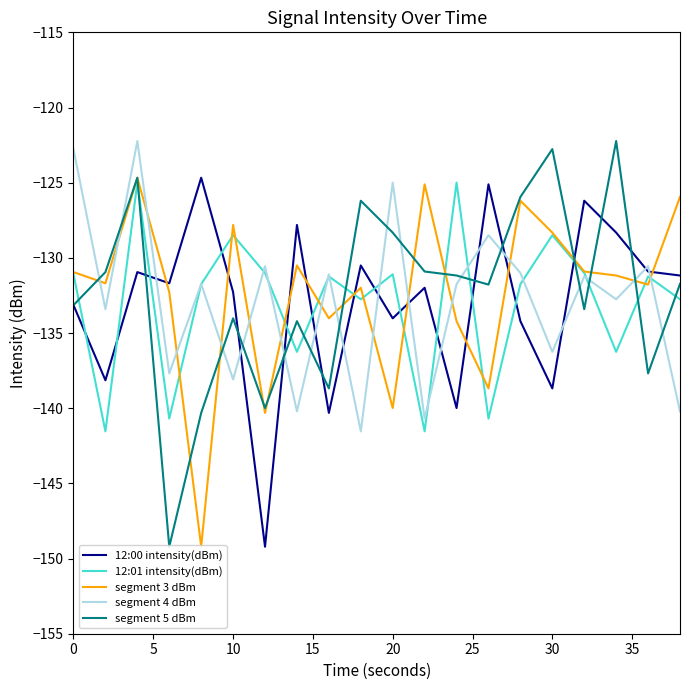

What is the lowest value of the segment 4 dBm series?

-141.5